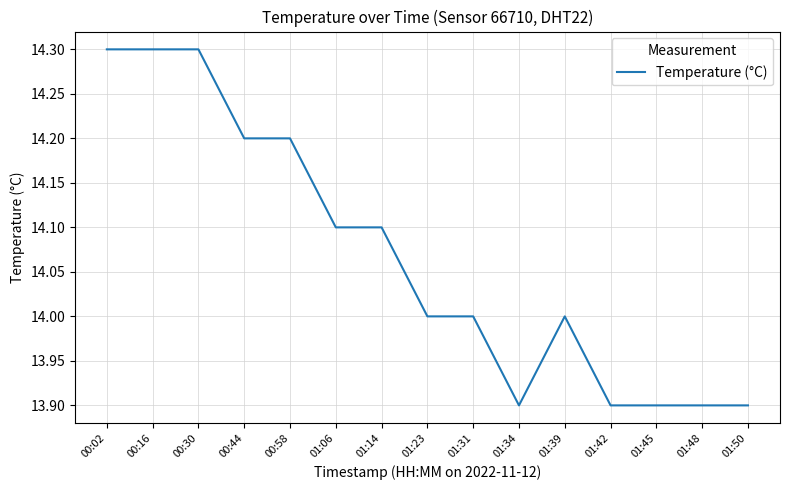

Read the value at 00:02.

14.3